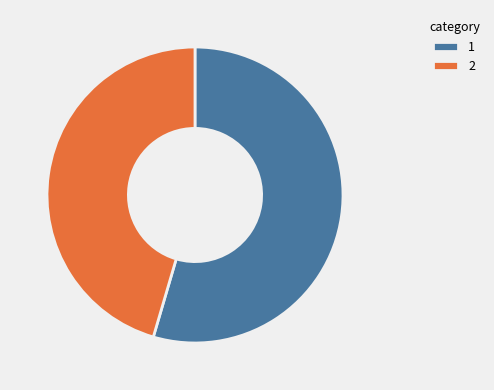

Approximately how many times larger is the value at 2 compared to 1?

0.8